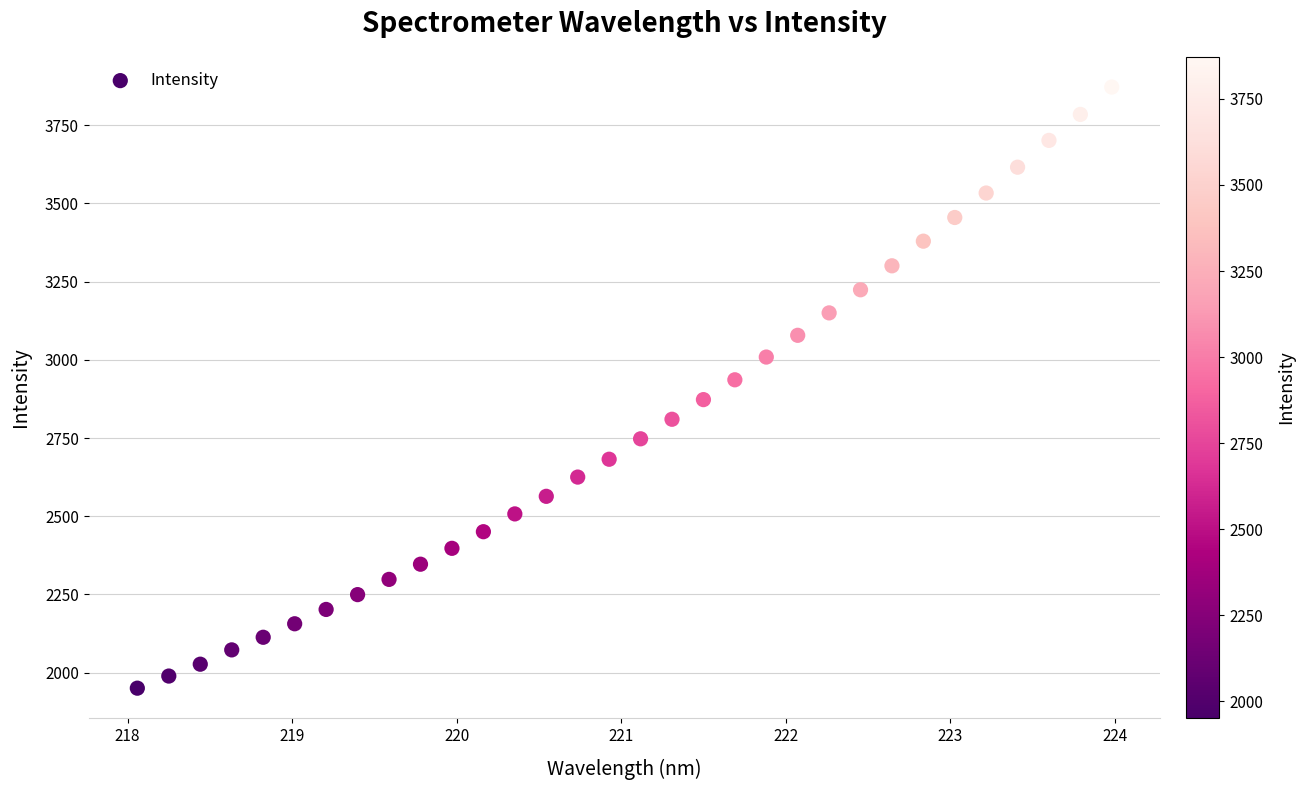

What is the range of Y values (max minus min)?

1921.2